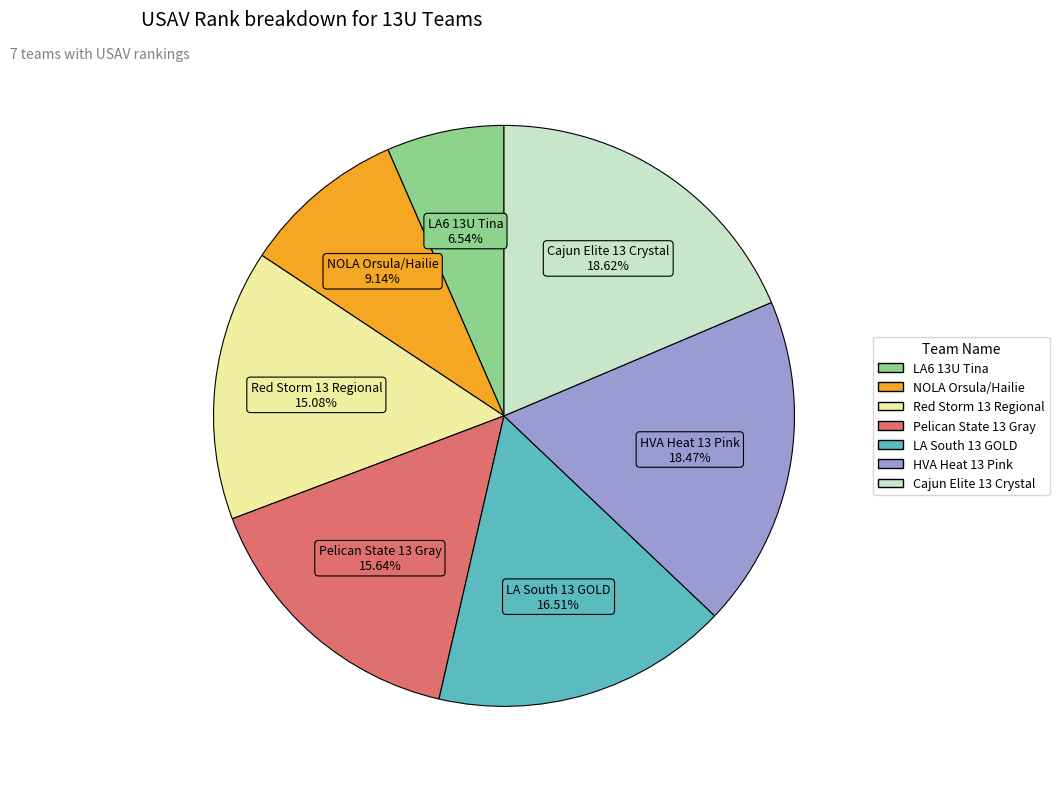

Does Pelican State 13 Gray account for over 50% of the chart?

No